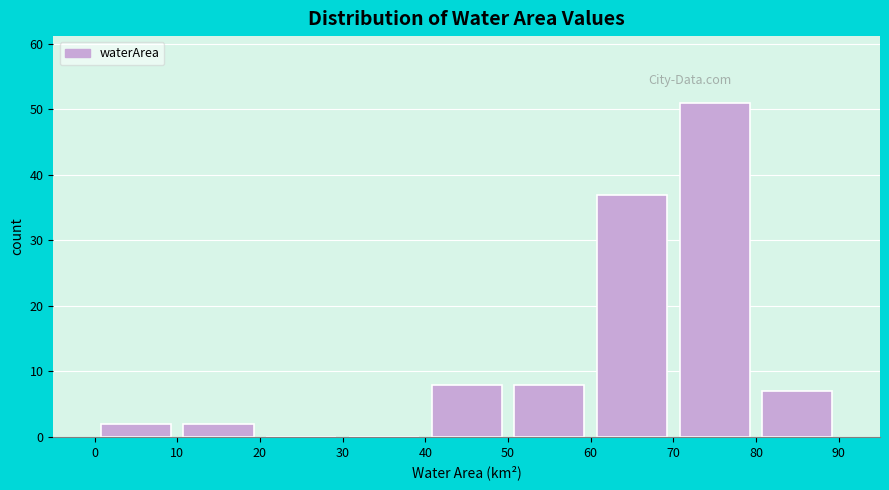

What is the height of the bar covering 70 to 80 on the x-axis? The values are not printed on the chart, so give them approximately, as read against the axis.

51